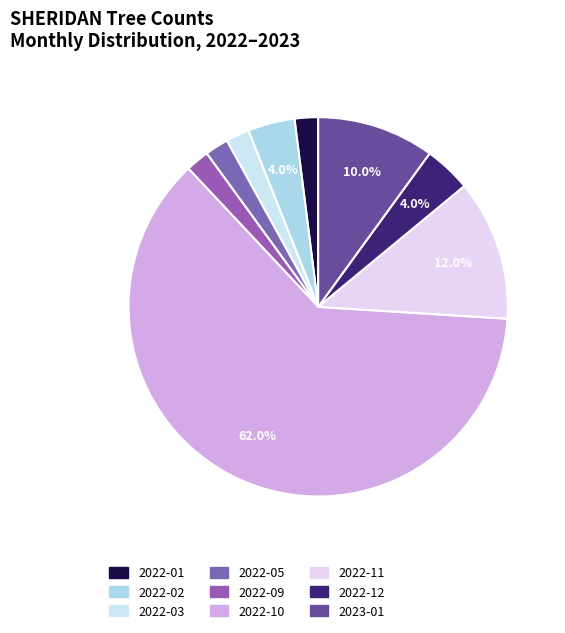

How many segments does this pie chart have?

9